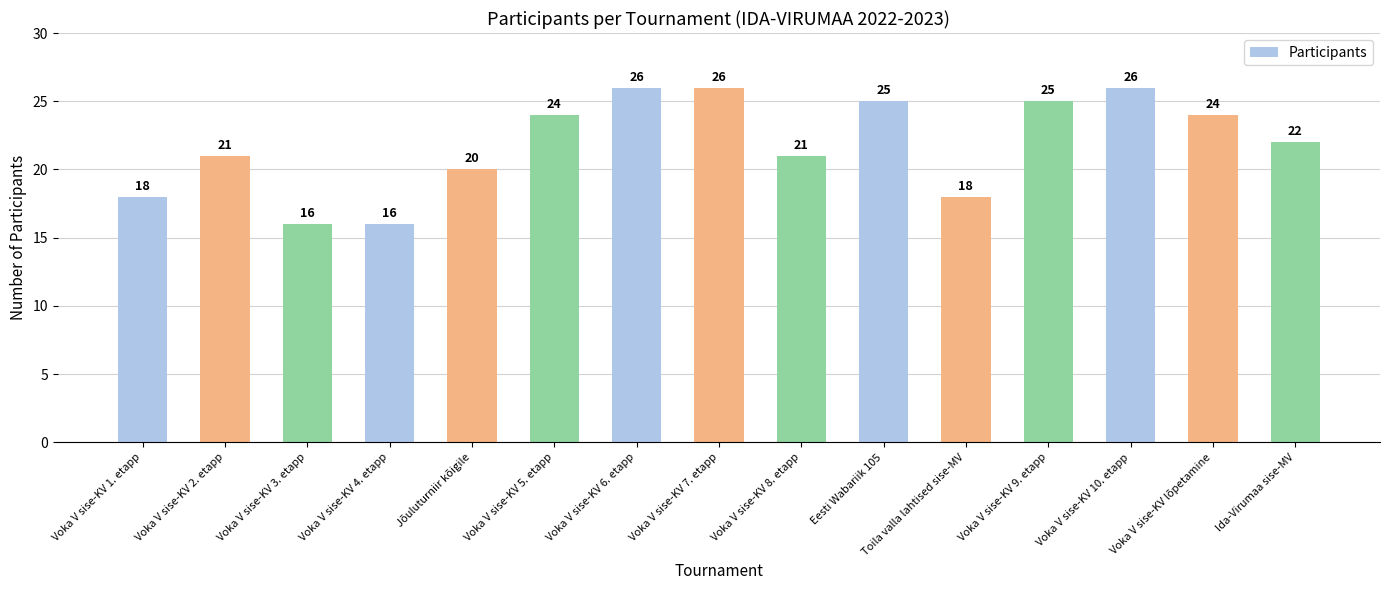

What is the sum of the values at Voka V sise-KV 8. etapp and Voka V sise-KV 9. etapp?

46